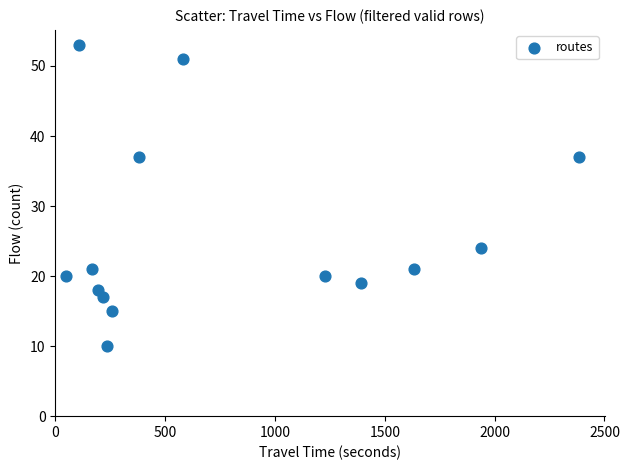

What is the range of X values (max minus min)?

2336